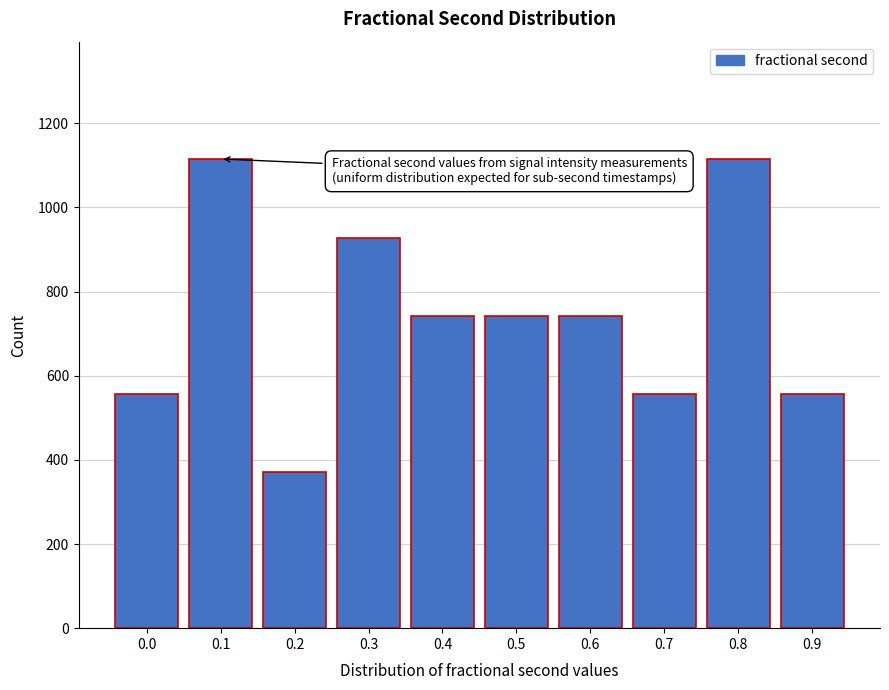

What is the value of the 6th bar from the left?

742